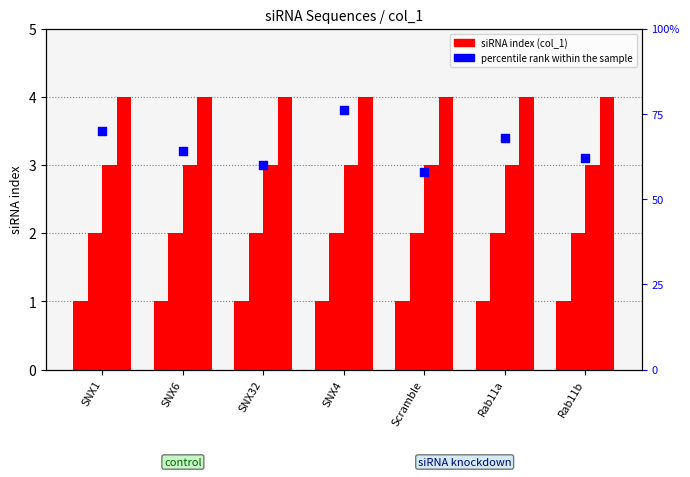

Which series contains the highest Y value?

siRNA 4